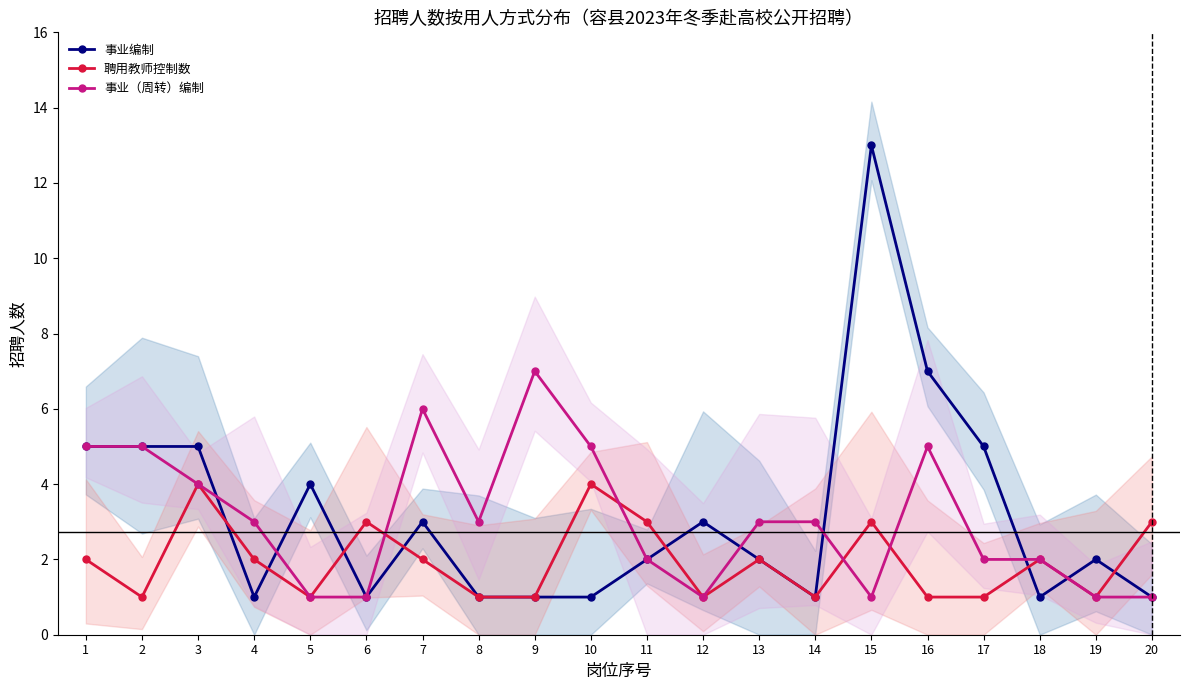

How many data points does each series have?

20